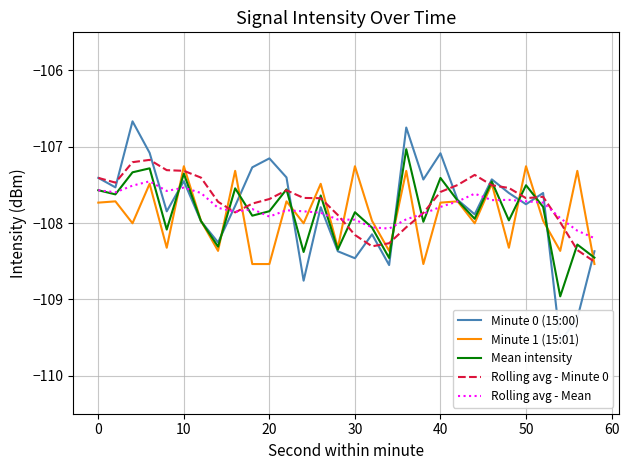

Is the value of Rolling avg - Minute 0 at 0 greater than the value of Minute 1 (15:01) at 0?

Yes